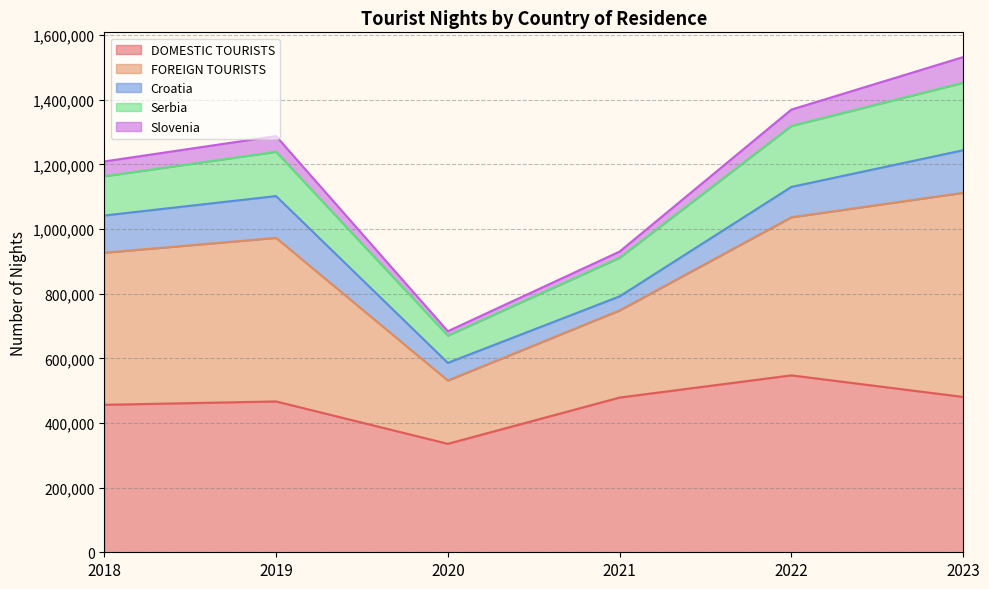

Which label corresponds to the smallest value in the chart?

2020